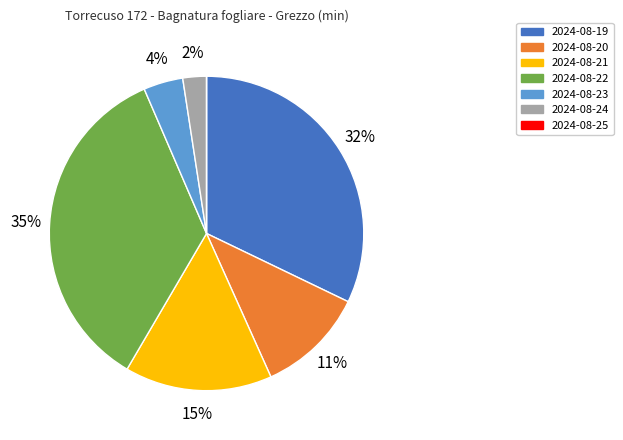

Which has a higher value, 2024-08-21 or 2024-08-23?

2024-08-21